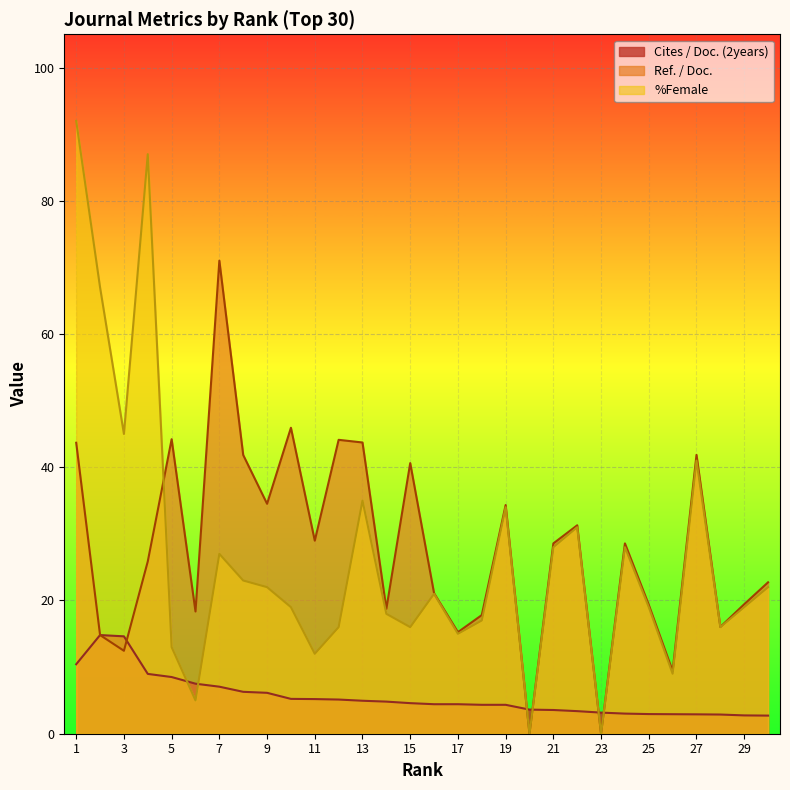

What is the total value across all series at 2?

96.6